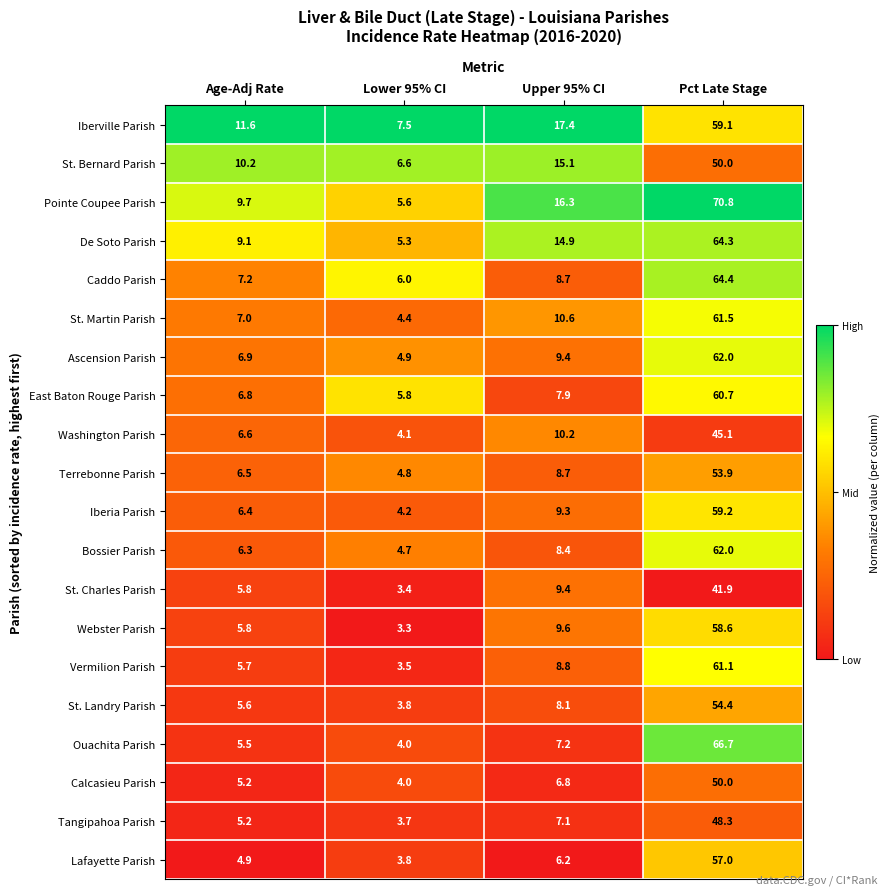

At which category is the sum across all series the highest?

Pct Late Stage